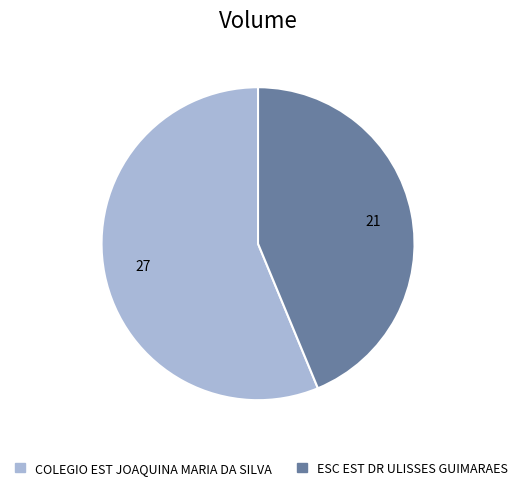

Do ESC EST DR ULISSES GUIMARAES and COLEGIO EST JOAQUINA MARIA DA SILVA together represent more than half of the pie?

Yes